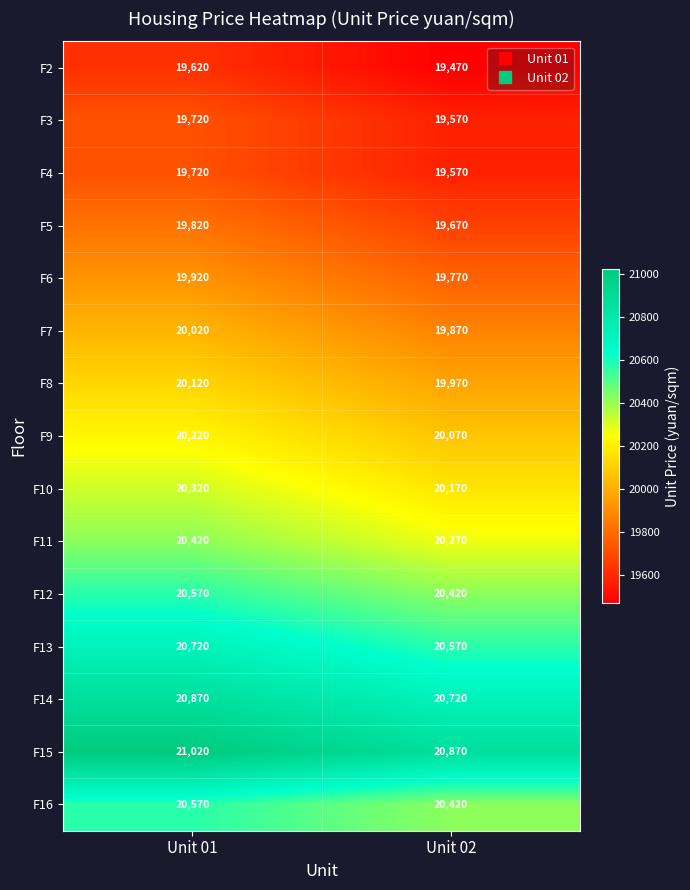

Rank the categories by F3 value from highest to lowest.

Unit 01, Unit 02